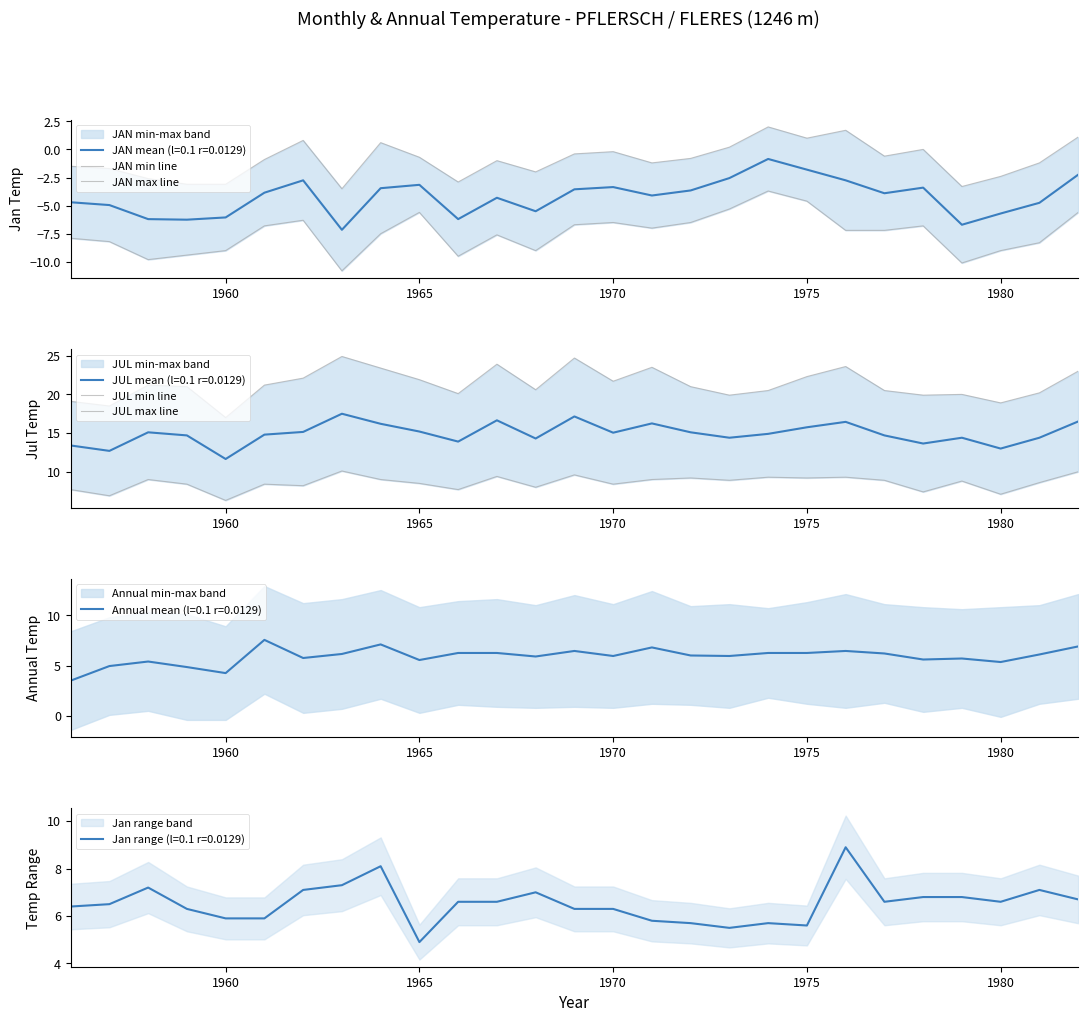

Is it true that JAN mean (l=0.1 r=0.0129) equals -9.5 at 1980?

False